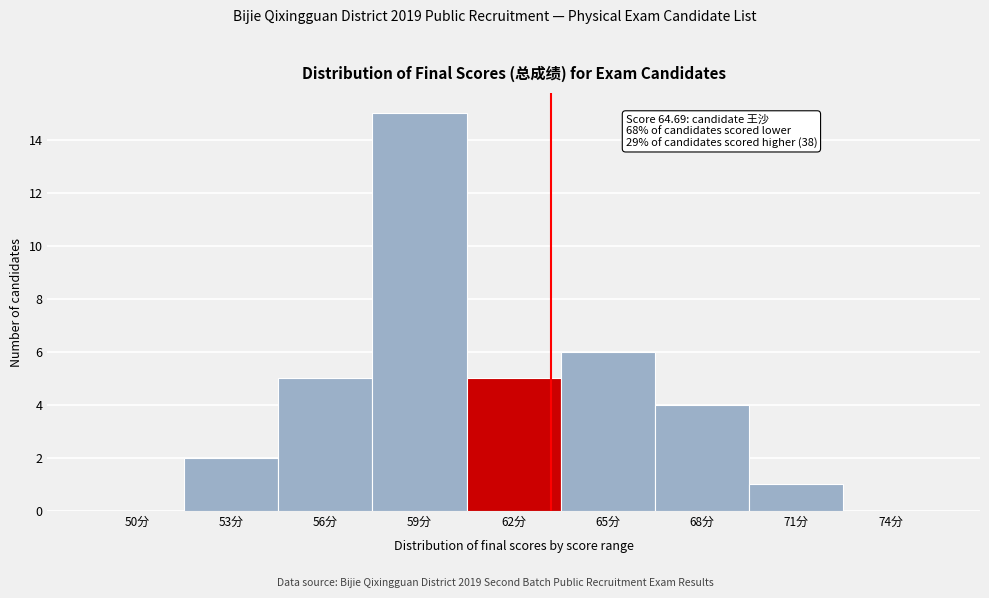

Reading left to right, list all the values displayed in this chart.

50分=0	53分=2	56分=5	59分=15	62分=5	65分=6	68分=4	71分=1	74分=0